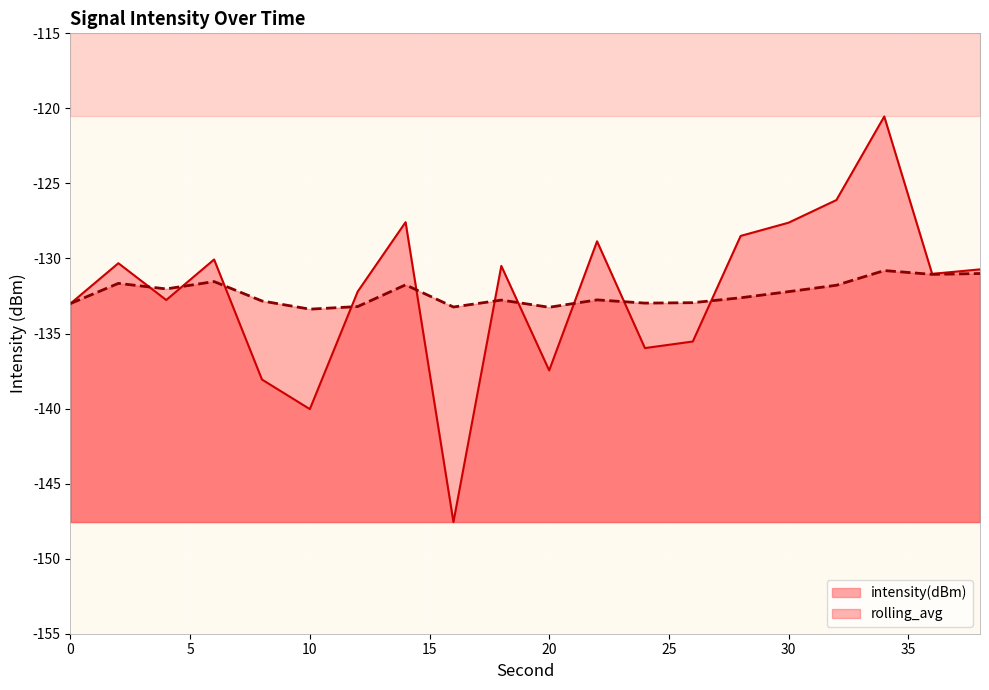

At how many categories does at least one series exceed -122?

1